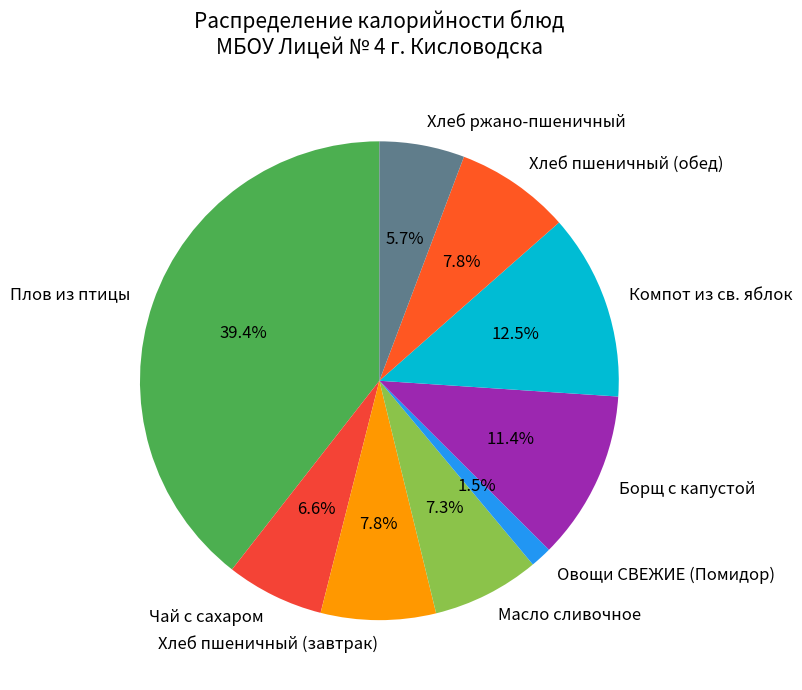

What is the total percentage of Борщ с капустой and Овощи СВЕЖИЕ (Помидор)?

12.9%